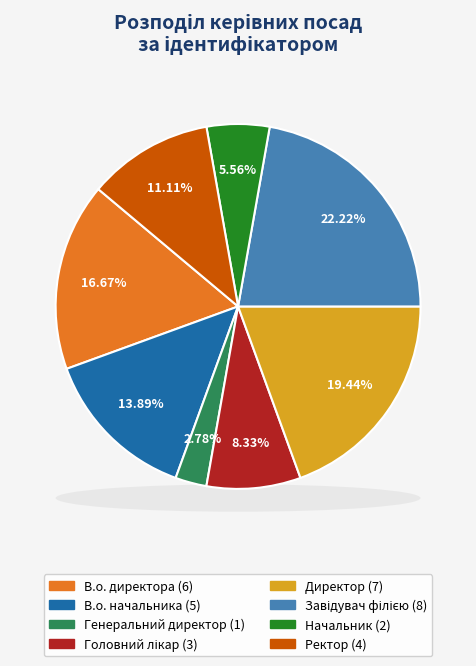

What is the smallest slice in the pie chart?

Генеральний директор